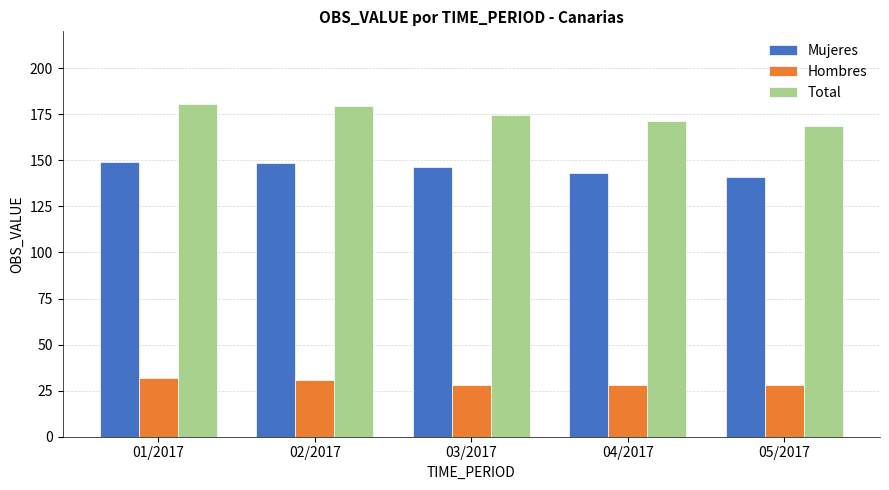

Where does the Mujeres series first go above 146?

01/2017